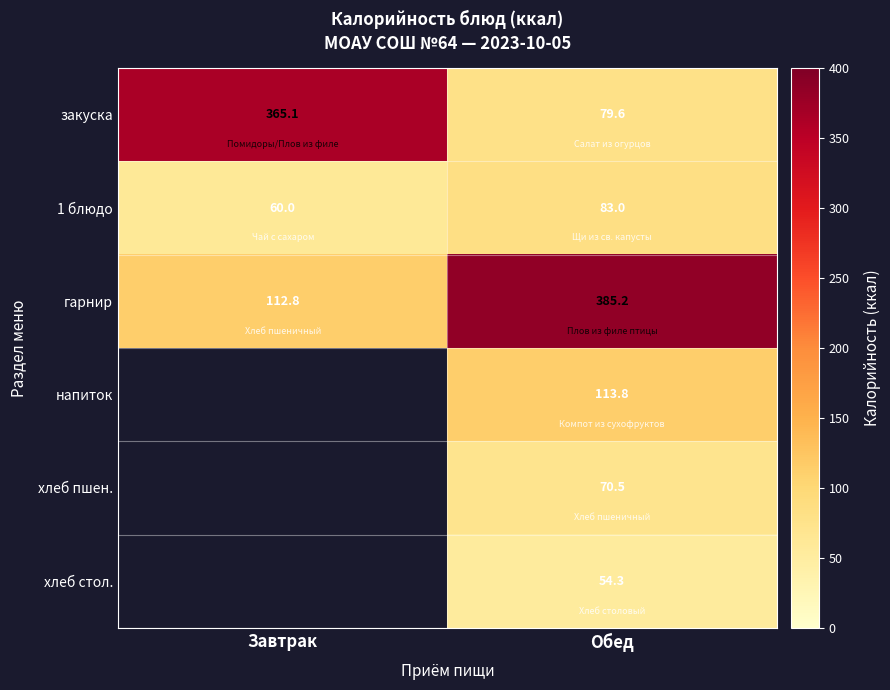

Is it true that 1 блюдо equals 83.0 at Обед?

True